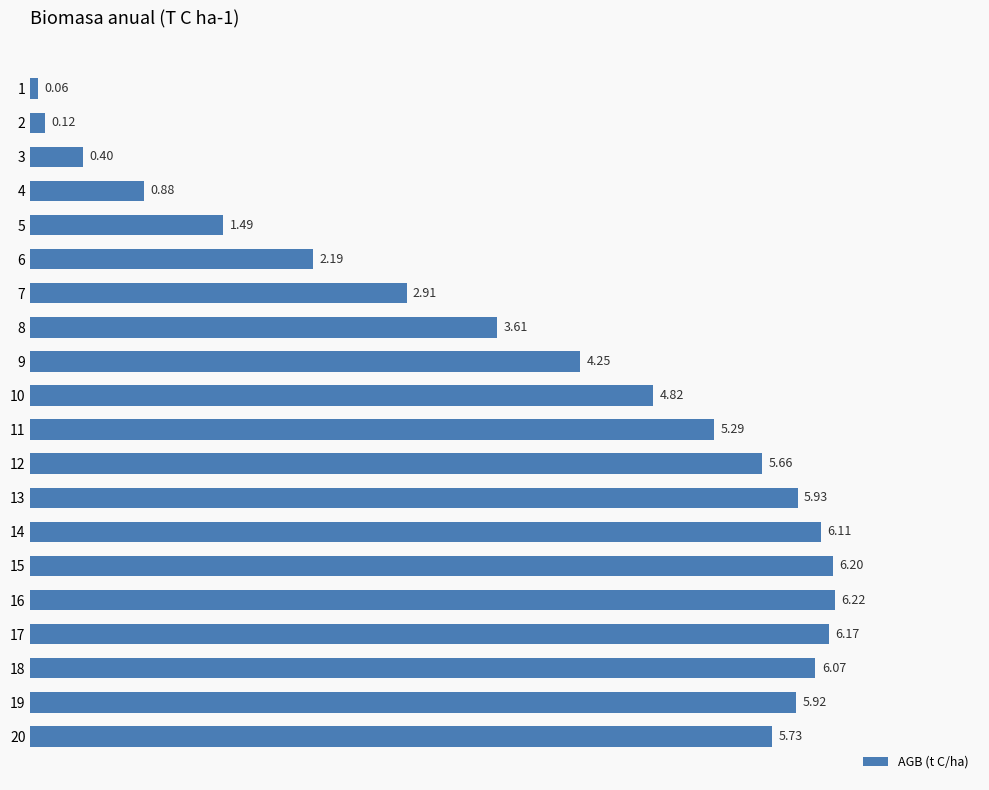

What is the change in value from 12 to 16?

+0.6